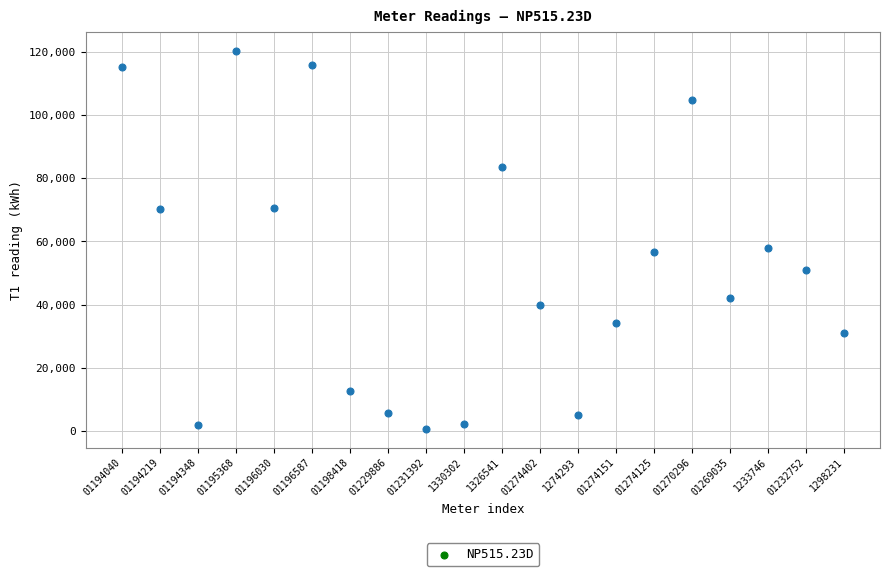

What is the range of Y values (max minus min)?

119356.8